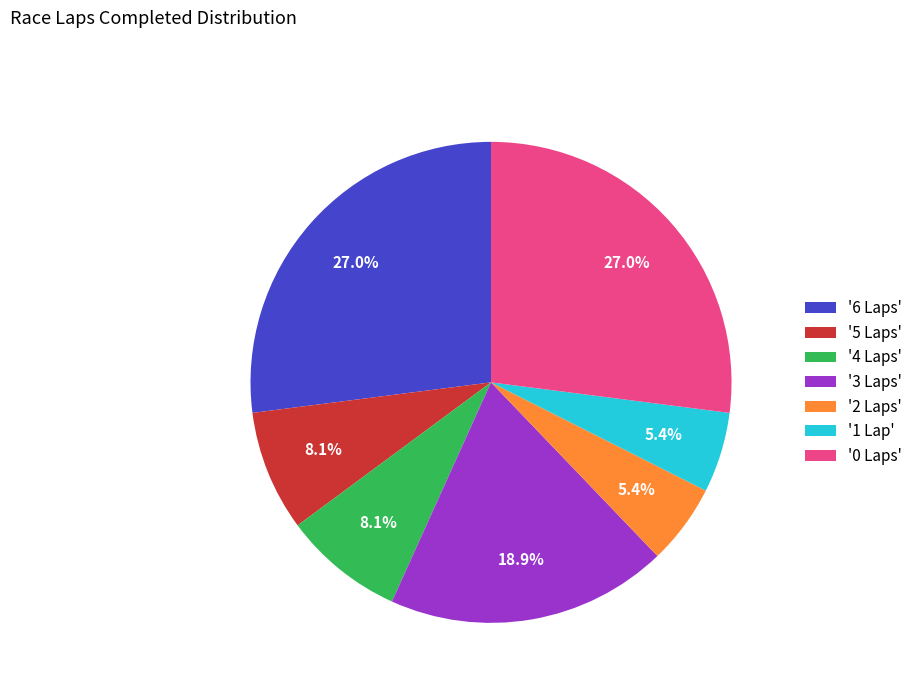

Between '0 Laps' and '3 Laps', which is larger?

'0 Laps'